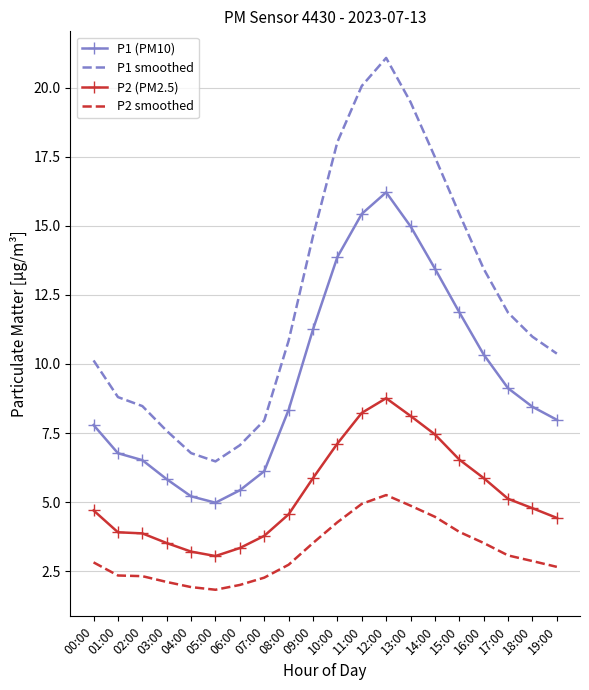

Which series changed the most between 09:00 and 12:00?

P1 smoothed